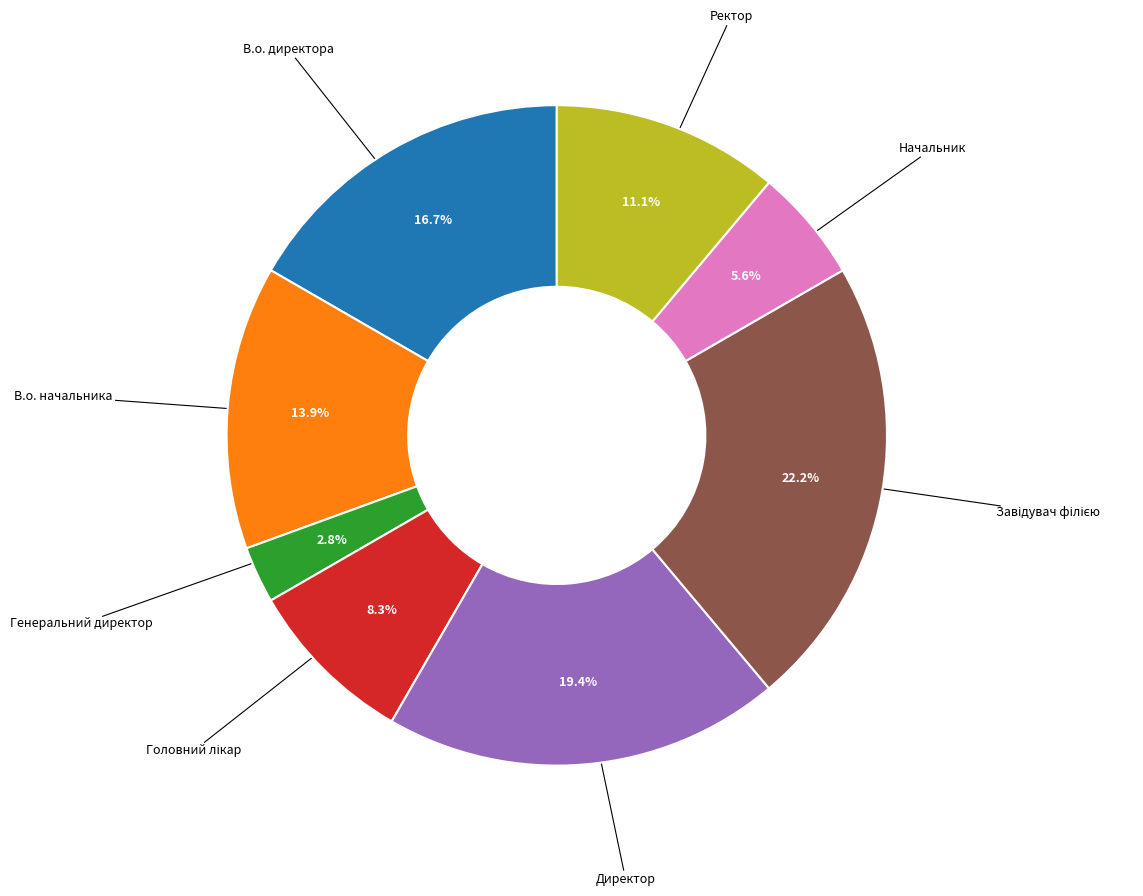

Is there a majority slice in this chart?

No